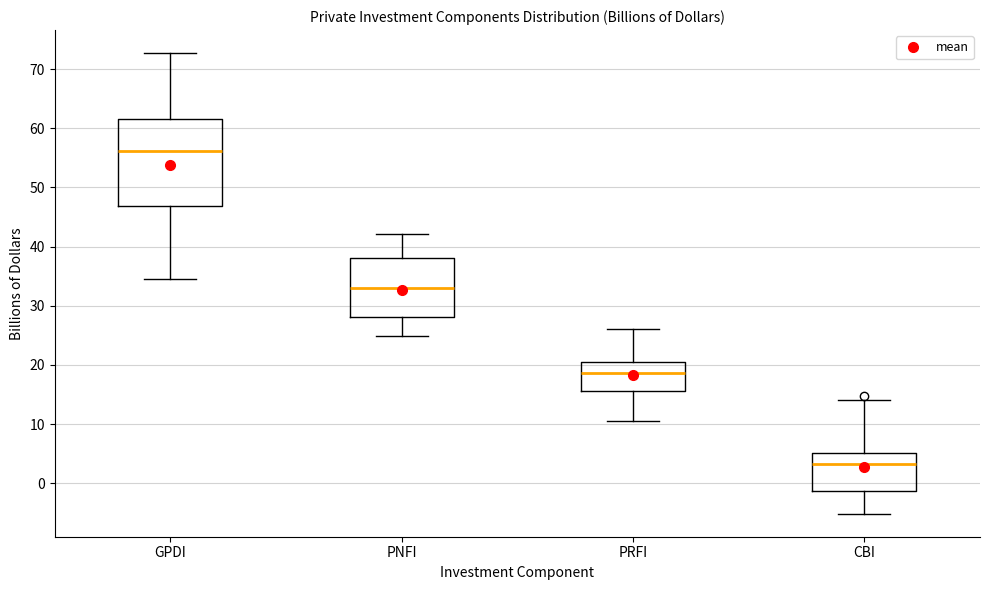

Which box has the highest median line?

GPDI